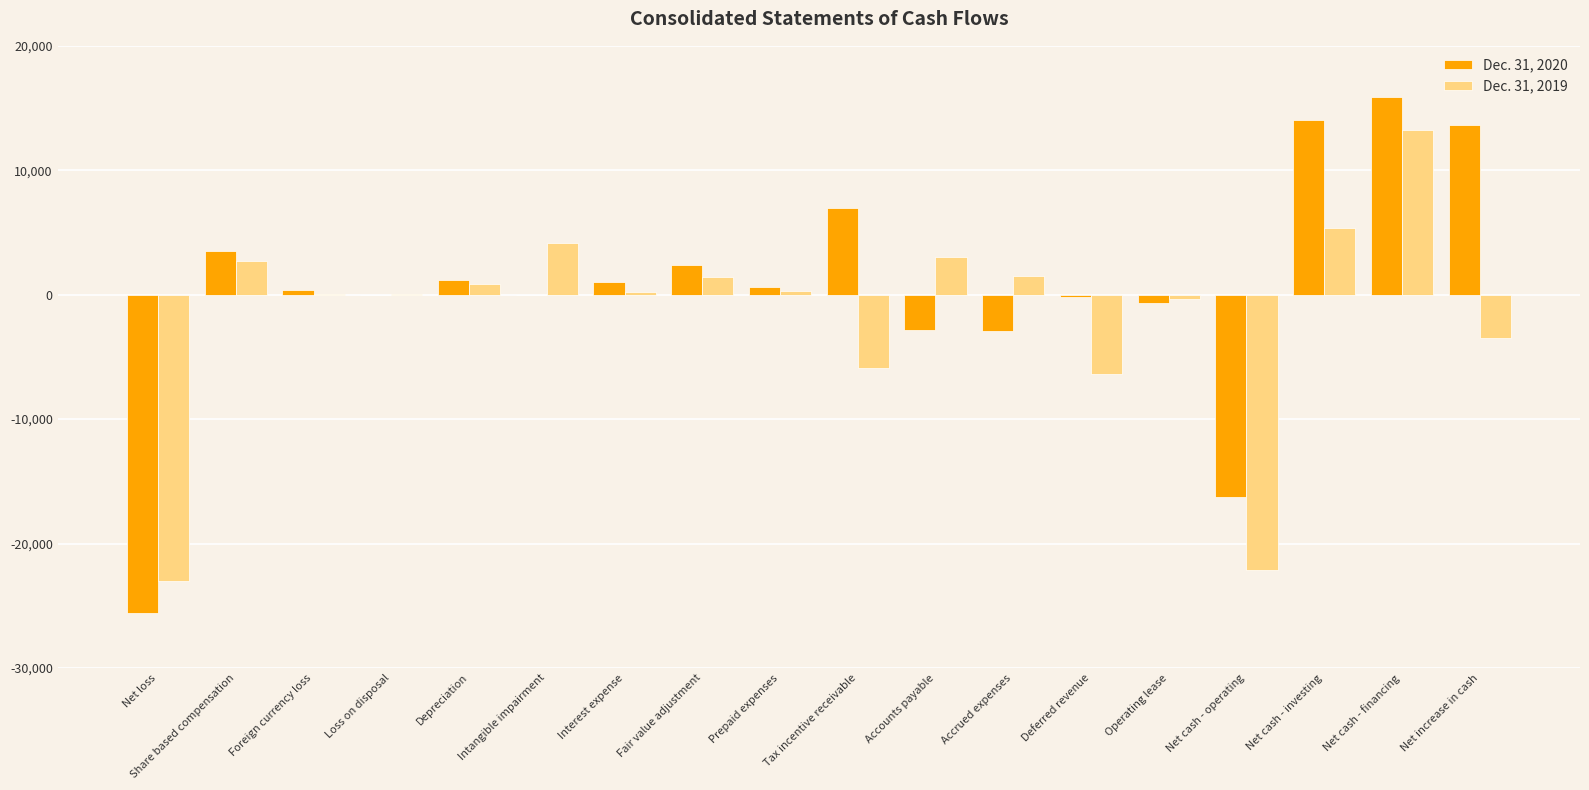

Which label corresponds to the largest value in the chart?

Net cash - financing